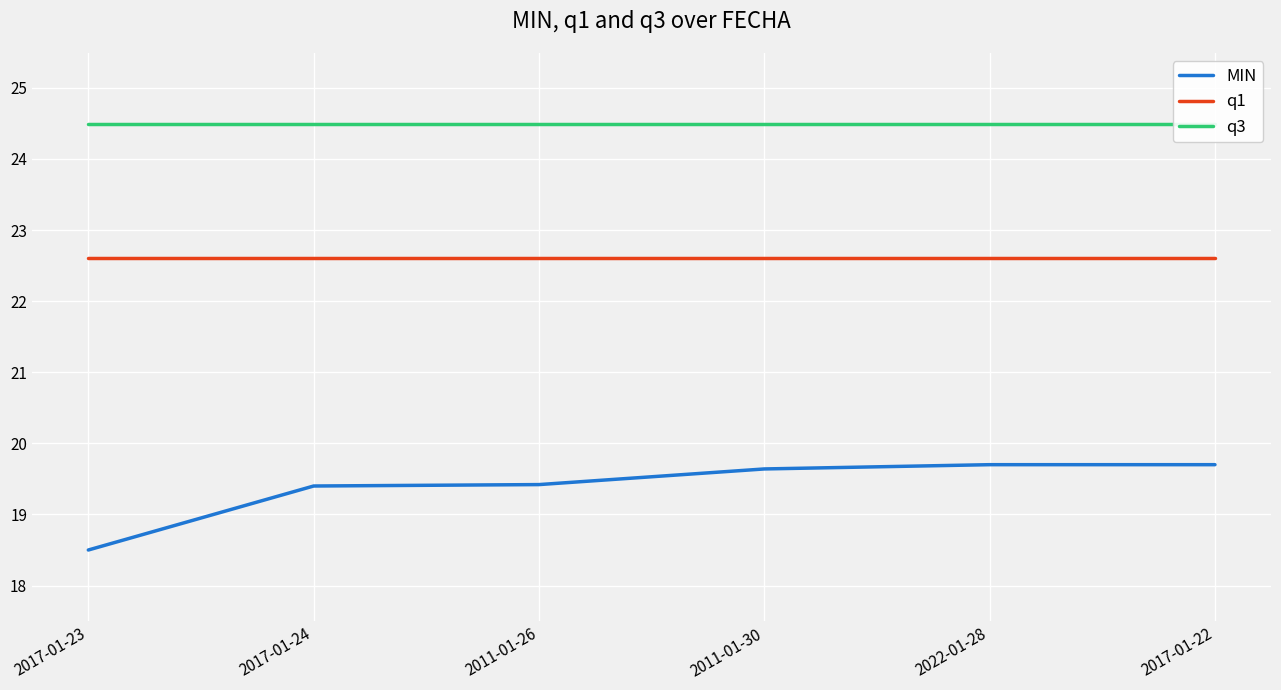

True or false: MIN has a value of 27.6 at 2017-01-23.

False